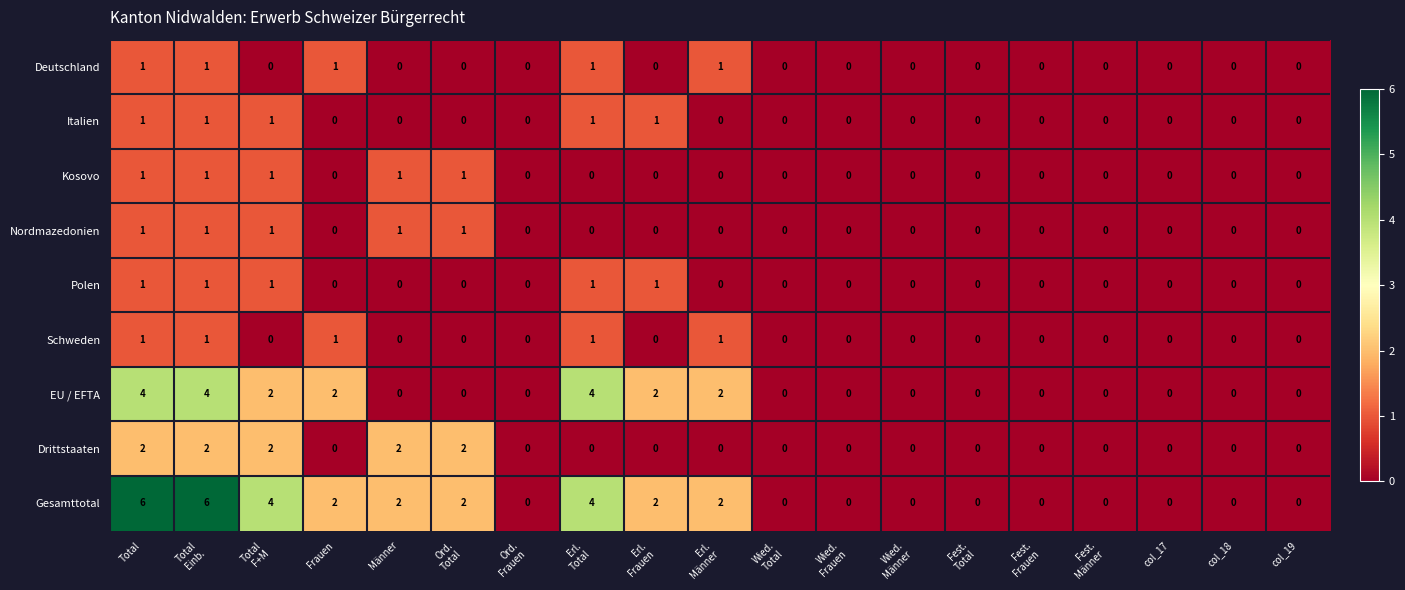

Is it true that EU / EFTA equals 0 at col_19?

True